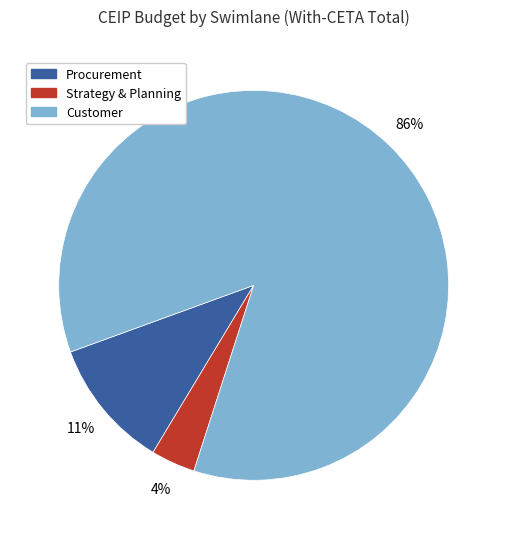

How many segments does this pie chart have?

3